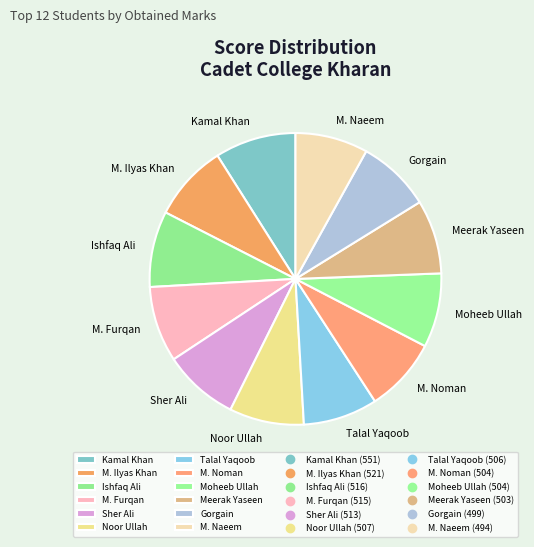

Is it true that M. Noman is 1% of the pie?

False